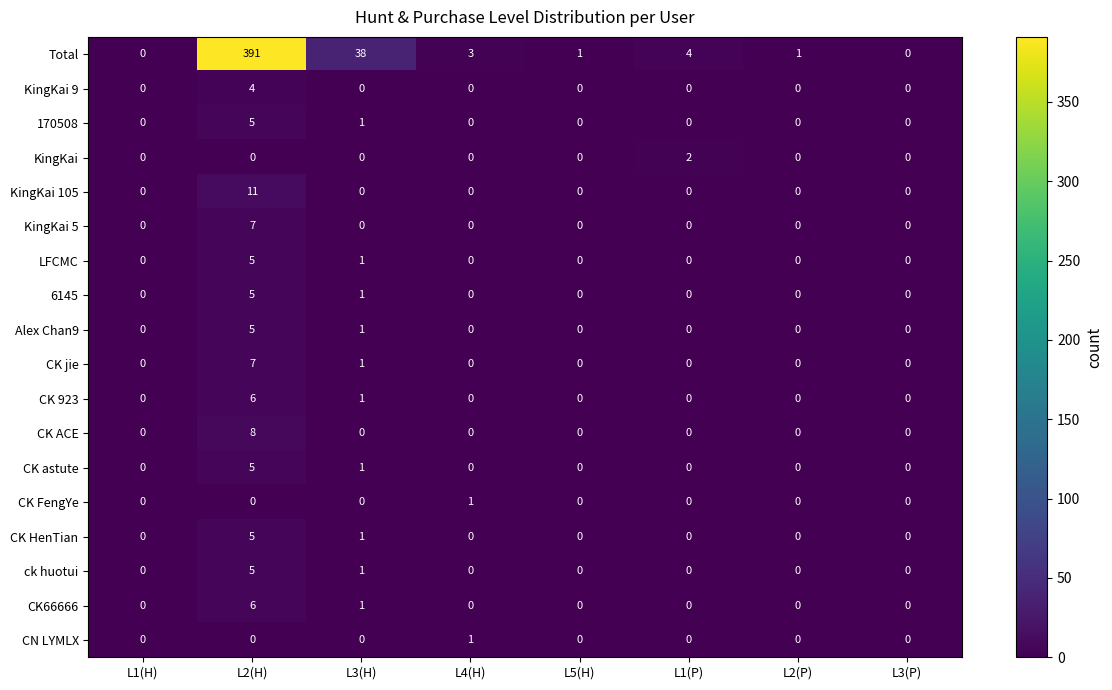

What is the spread (max minus min) of values at L5(H)?

1